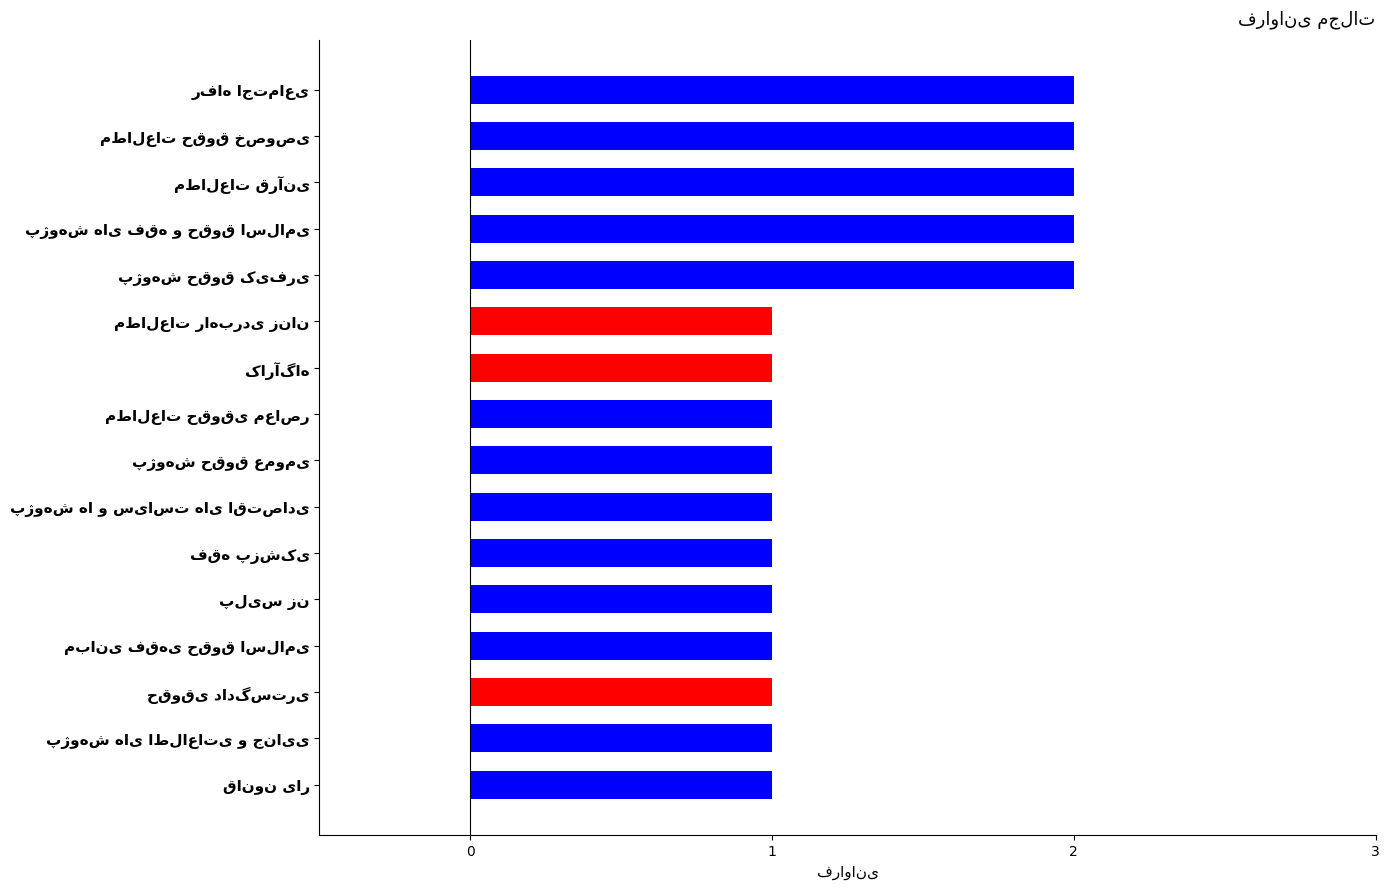

What is the sum of all values?

21